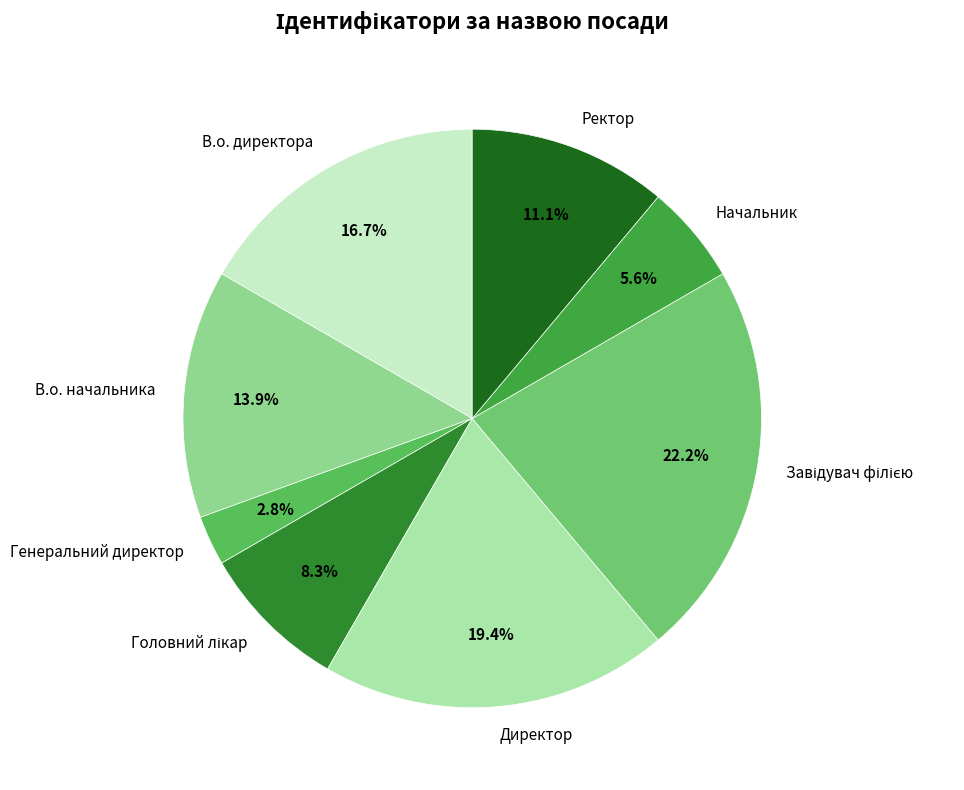

To the nearest percent, what is the difference between the largest and smallest slice percentages?

19%